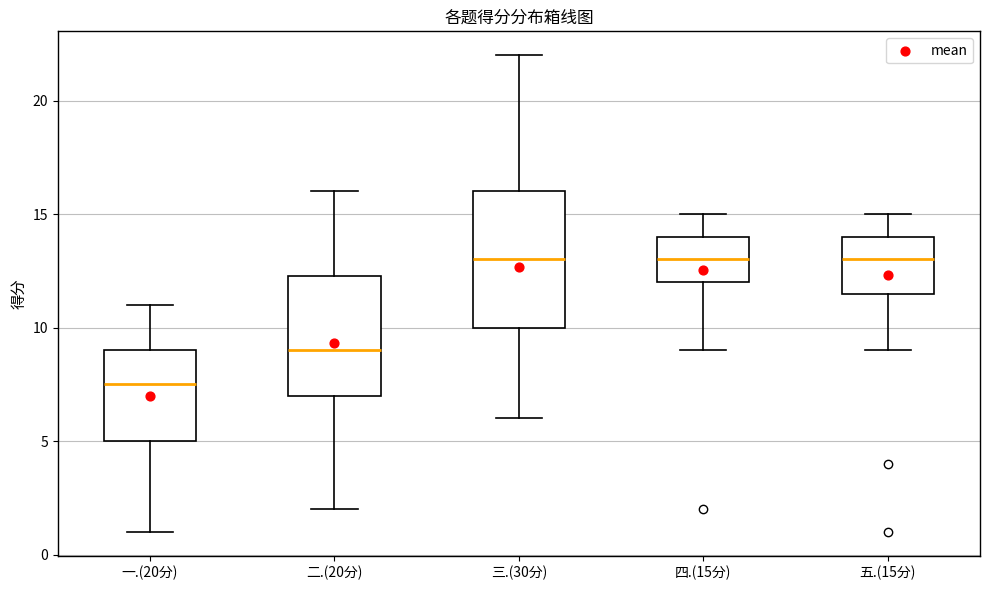

Reading left to right, transcribe this box plot: for each box, give where its median line is, the range the box spans, and where its two whiskers end, as read against the y-axis. The values are not printed on the chart, so give them approximately, as read against the axis.

一.(20分): median 7.5, box 5.0 to 9.0, whiskers 1.0 to 11.0
二.(20分): median 9.0, box 7.0 to 12.5, whiskers 2.0 to 16.0
三.(30分): median 13.0, box 10.0 to 16.0, whiskers 6.0 to 22.0
四.(15分): median 13.0, box 12.0 to 14.0, whiskers 9.0 to 15.0
五.(15分): median 13.0, box 11.5 to 14.0, whiskers 9.0 to 15.0